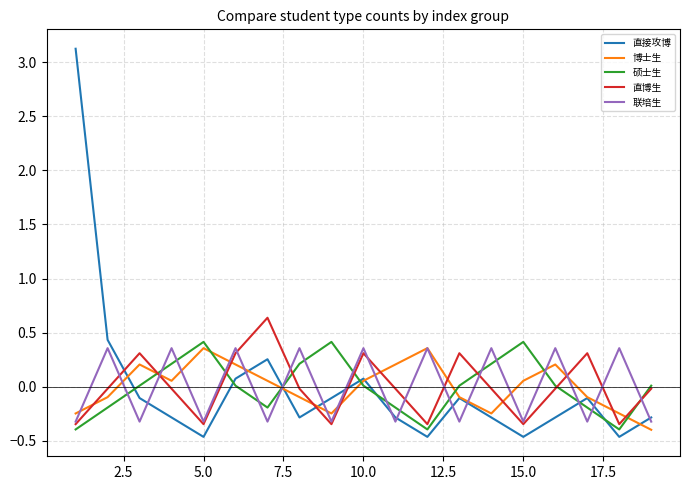

Which series has the largest range (max minus min)?

直接攻博